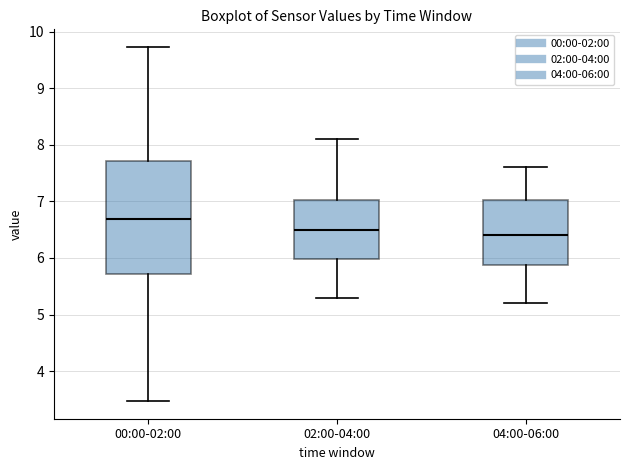

Comparing the boxes themselves (not the whiskers), which one is the tallest?

00:00-02:00